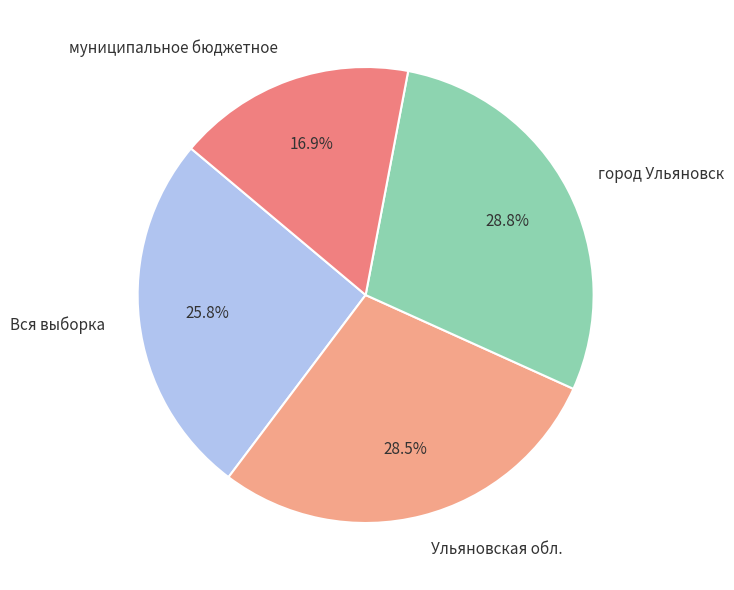

What is the total percentage of город Ульяновск and Вся выборка?

54.6%